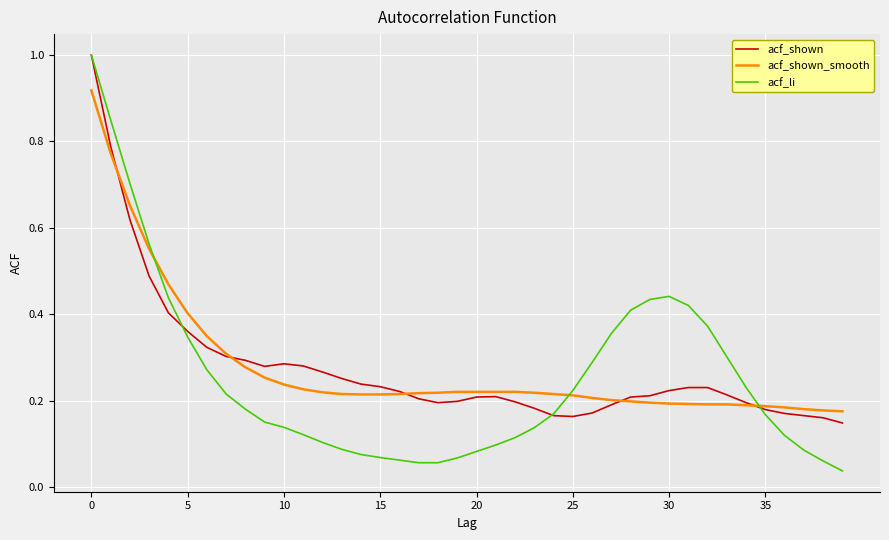

How many lines are shown in the chart?

3